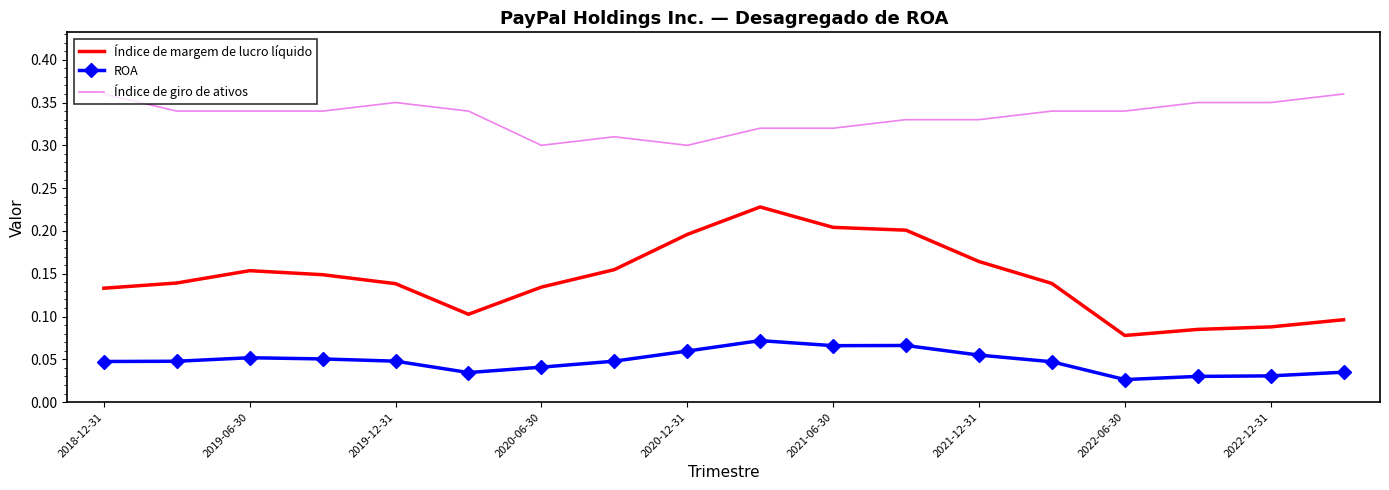

True or false: Índice de margem de lucro líquido and Índice de giro de ativos cross at least once.

False